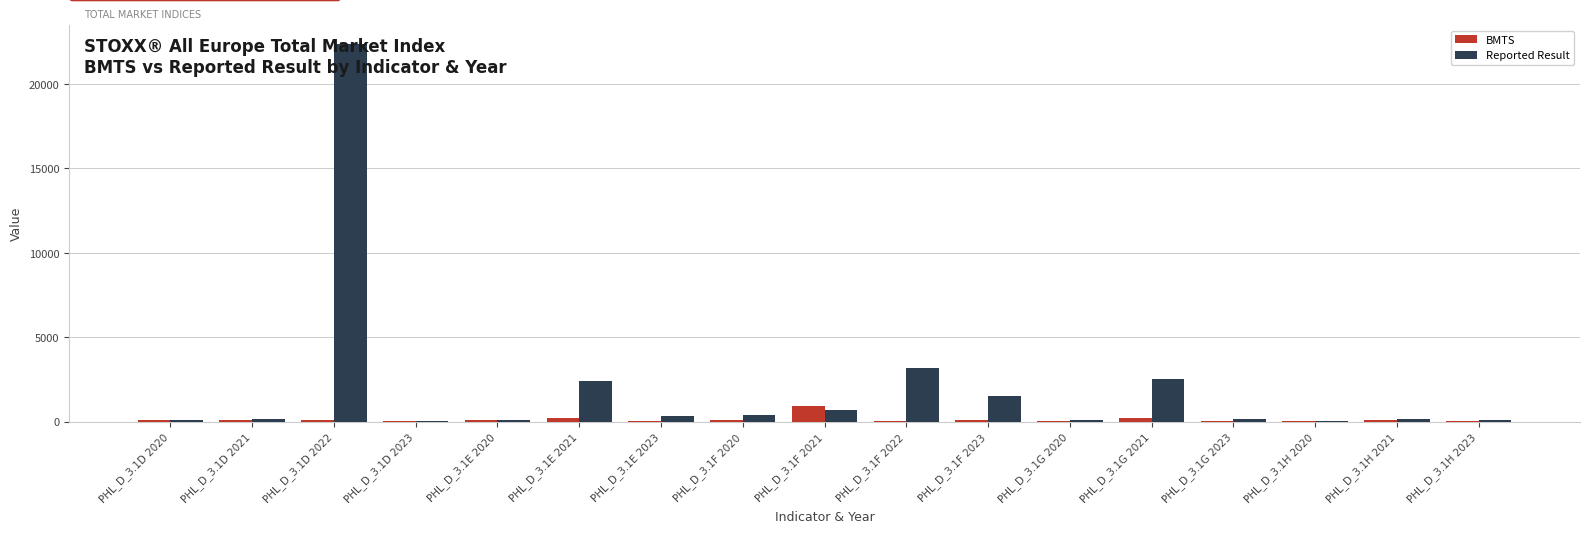

What are all the series names shown in the legend?

BMTS, Reported Result